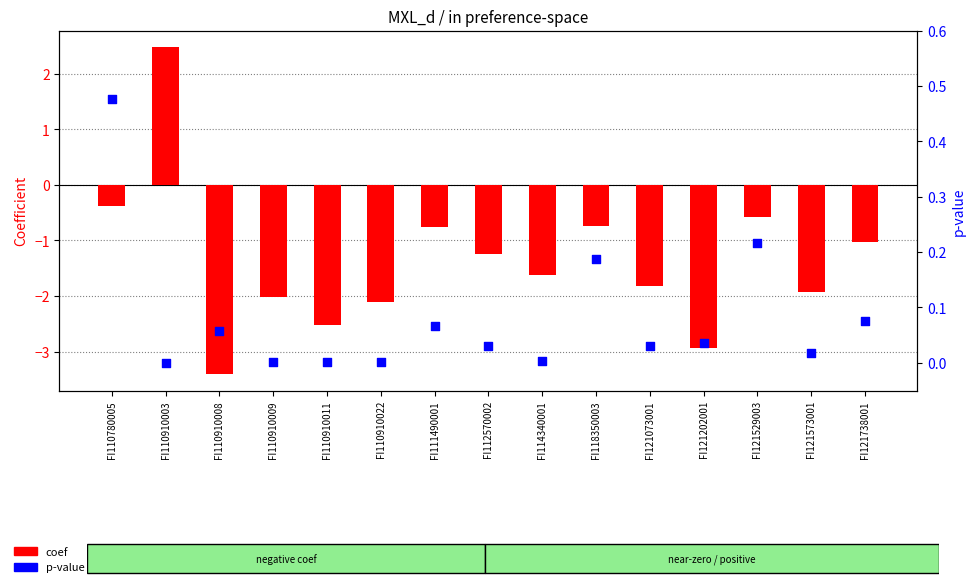

Which series contains the highest Y value?

coef